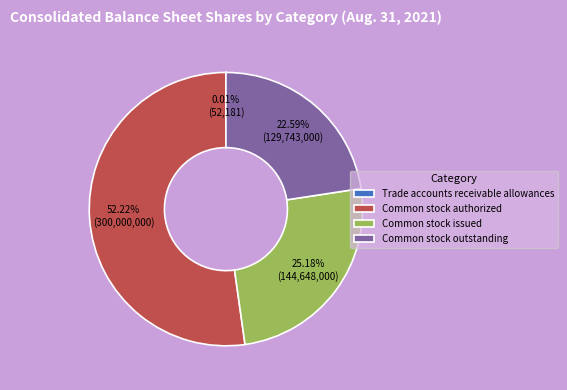

Which slice is the largest?

Common stock authorized